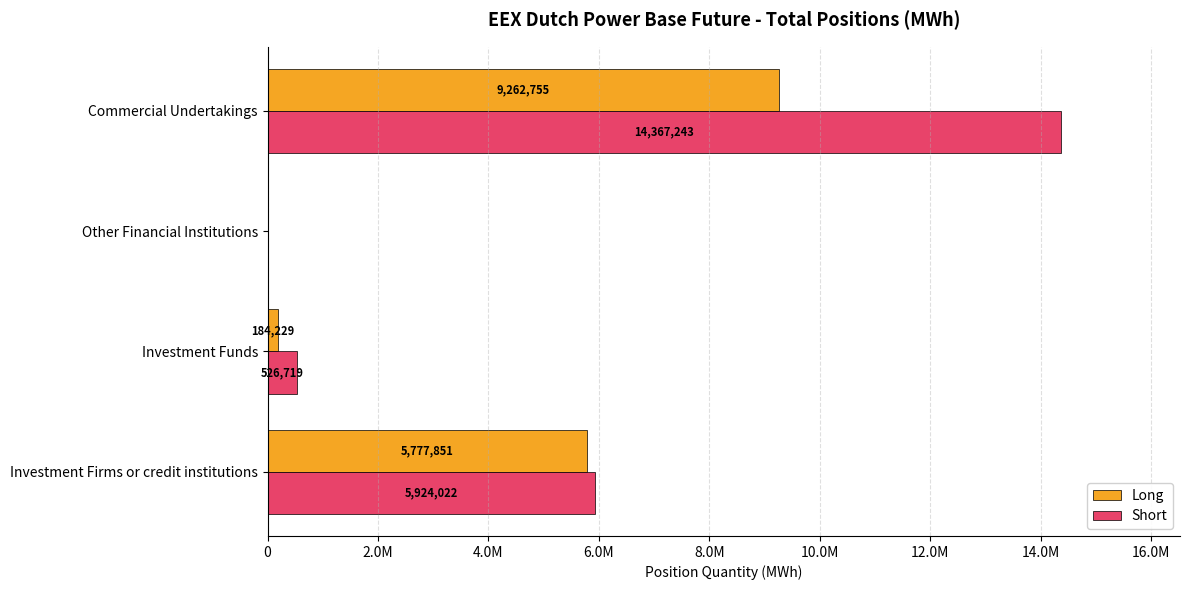

Reading left to right, what are all the values shown in this chart?

Long: 5777851	184229	0	9262755
Short: 5924022	526719	0	14367243